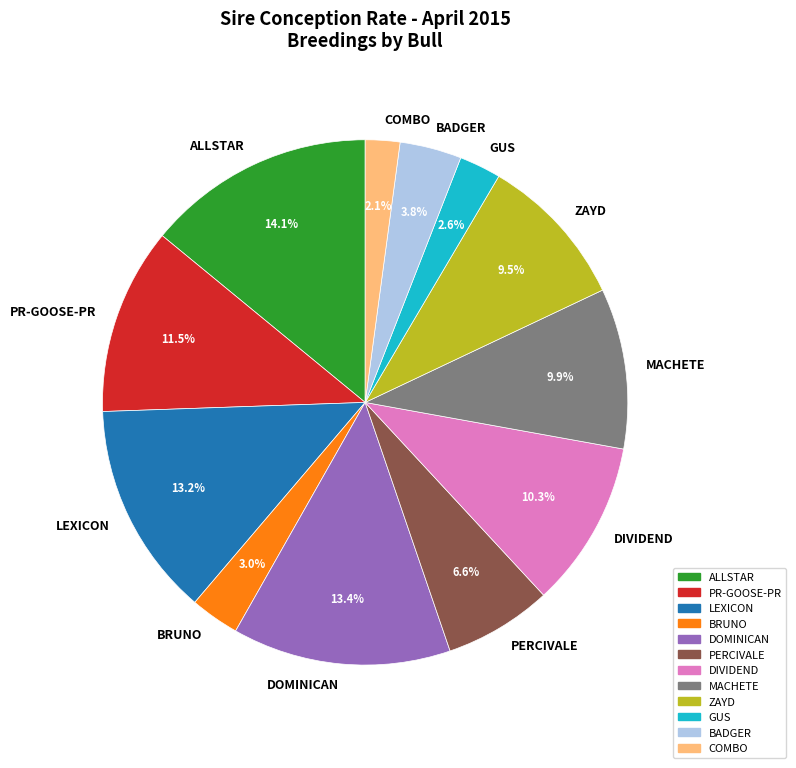

The ALLSTAR slice represents 14% of the pie. True or false?

True